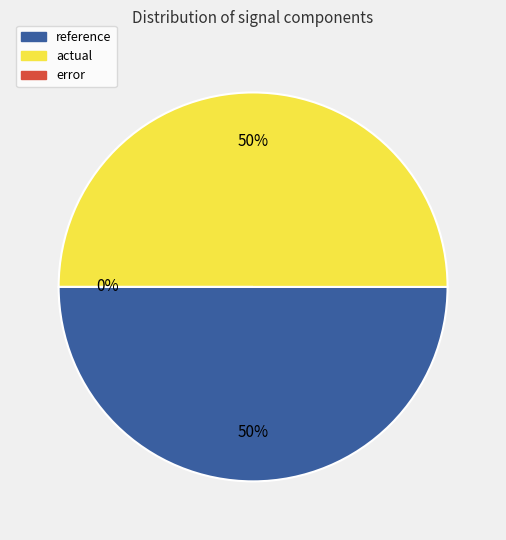

Is it true that reference is 50% of the pie?

True